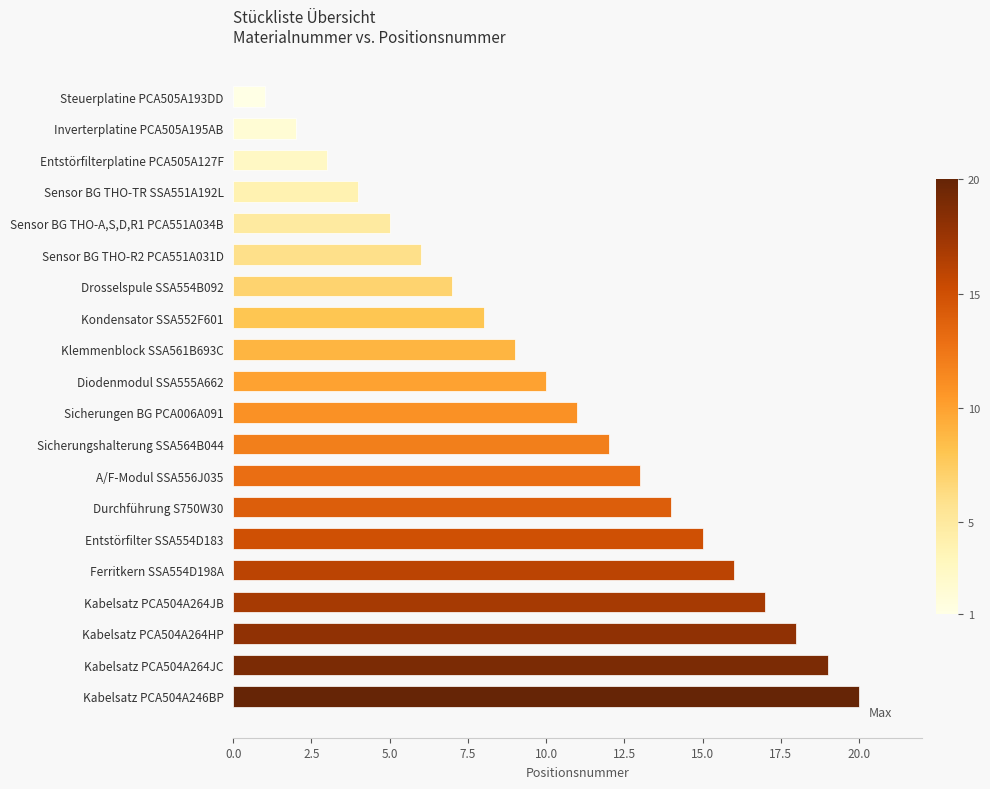

Are the bars horizontal?

Yes